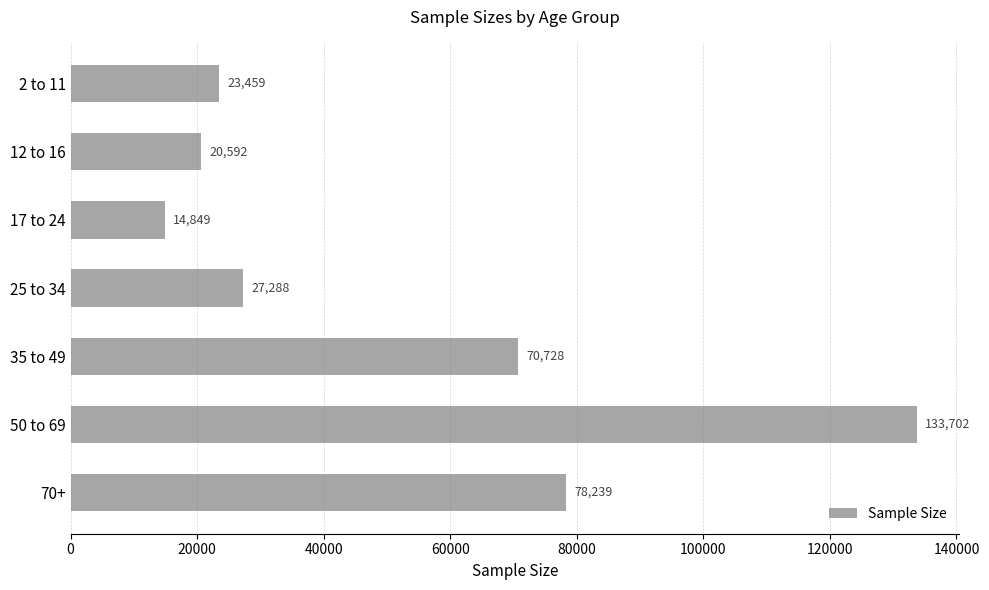

At which label is the value closest to 74275?

35 to 49